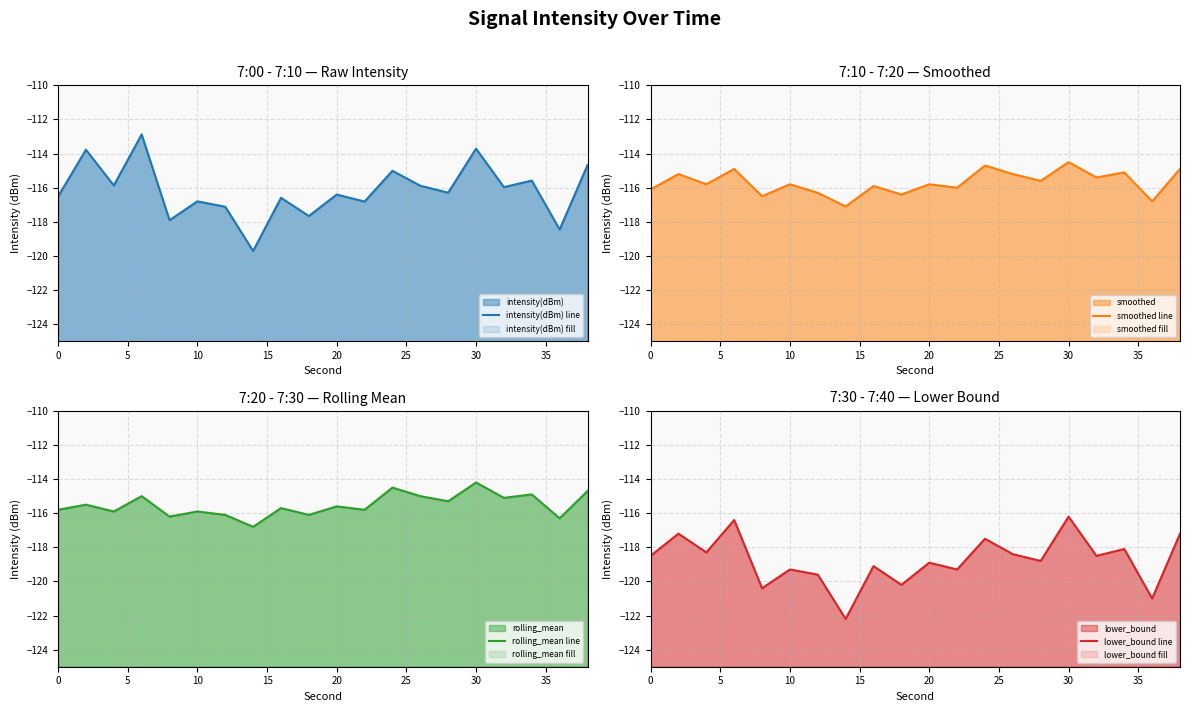

What is the maximum value for lower_bound line?

-116.2